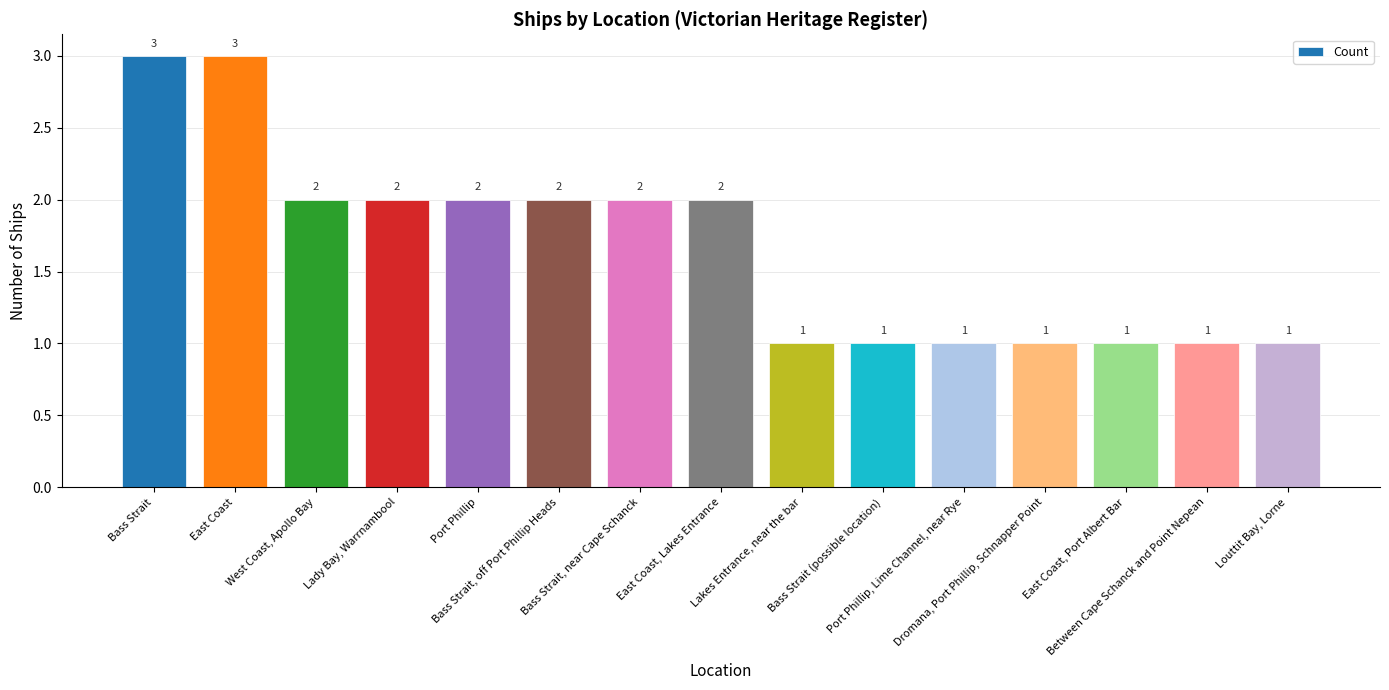

How many bars are there in total?

15